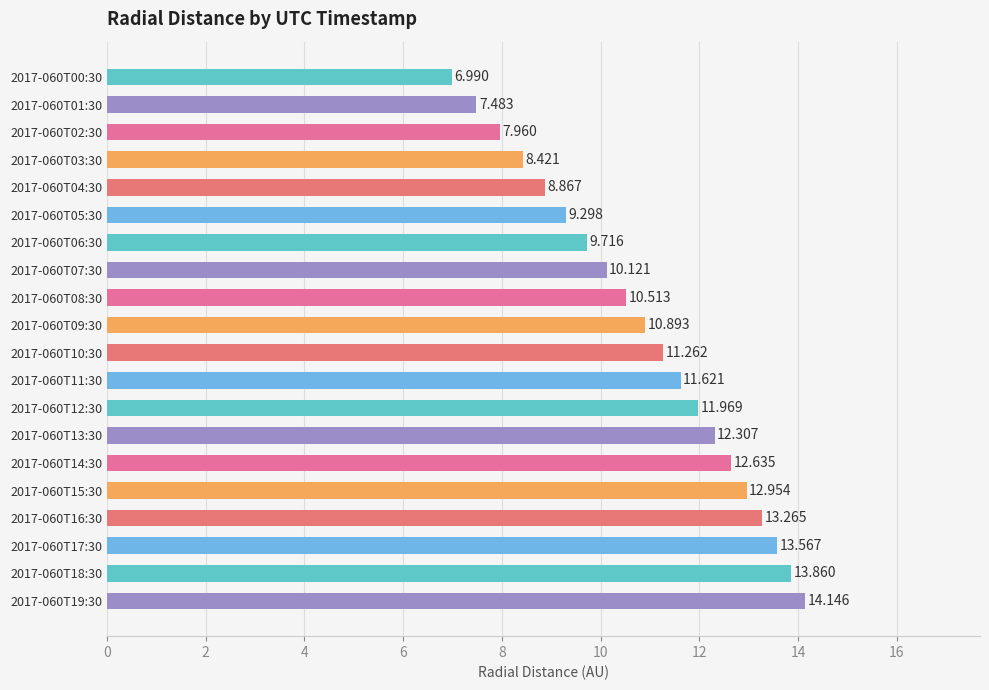

How many values exceed 11?

10